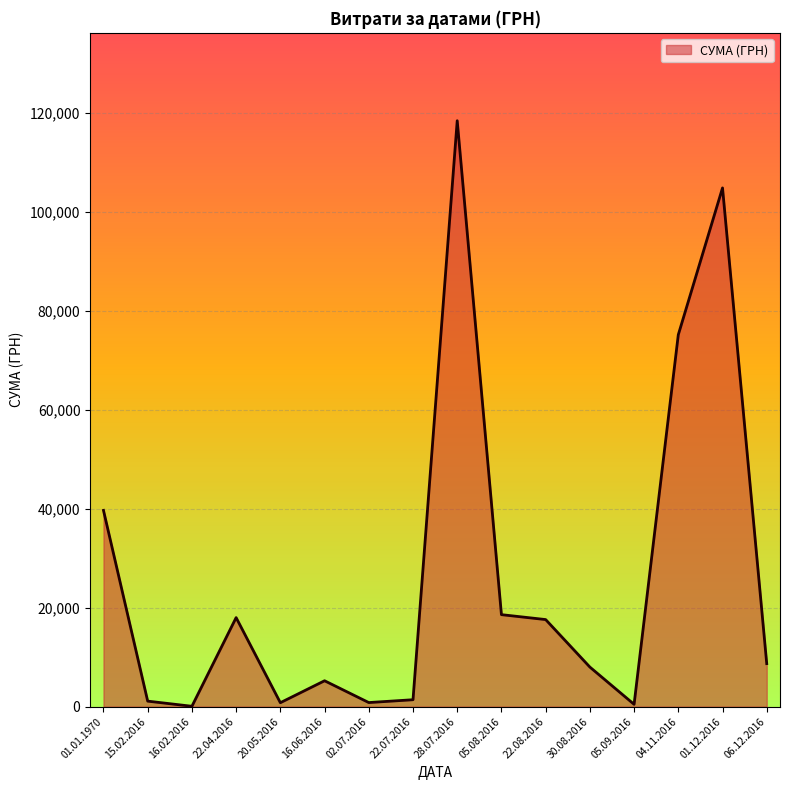

What is the greatest value displayed?

118484.4